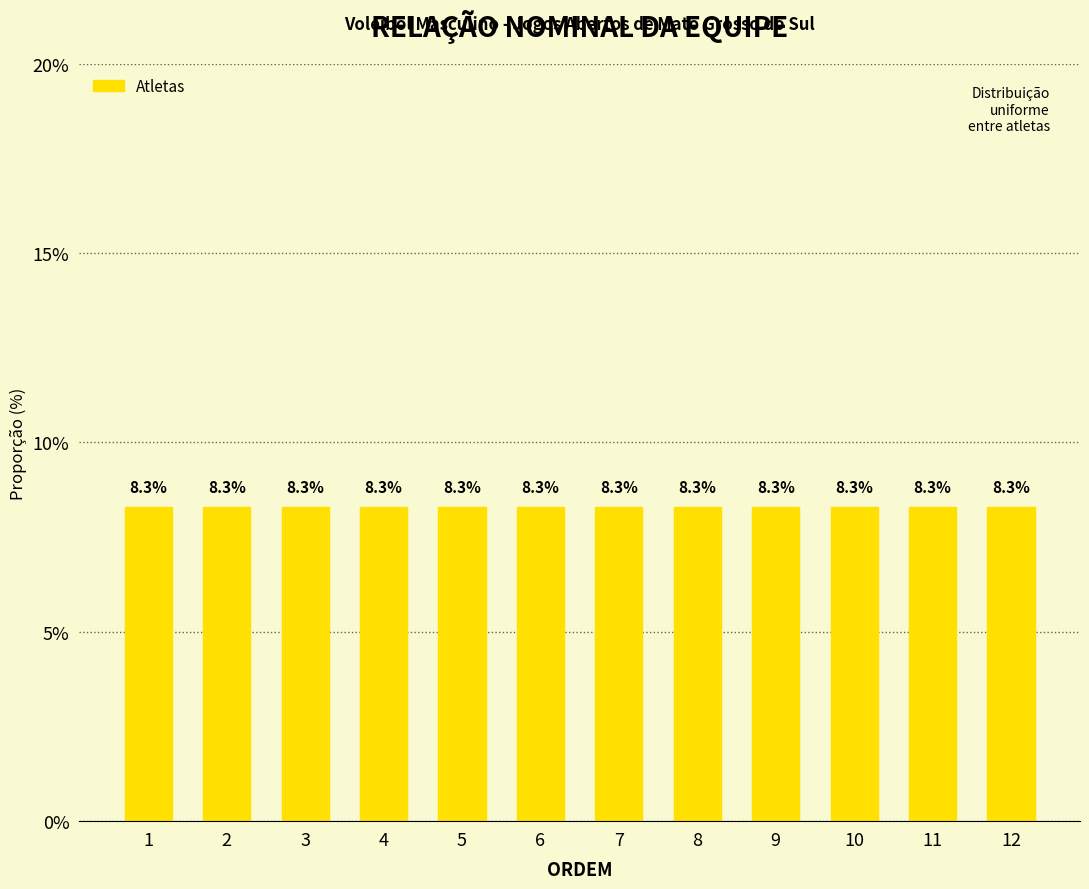

The value at 1 is 2. True or false?

False